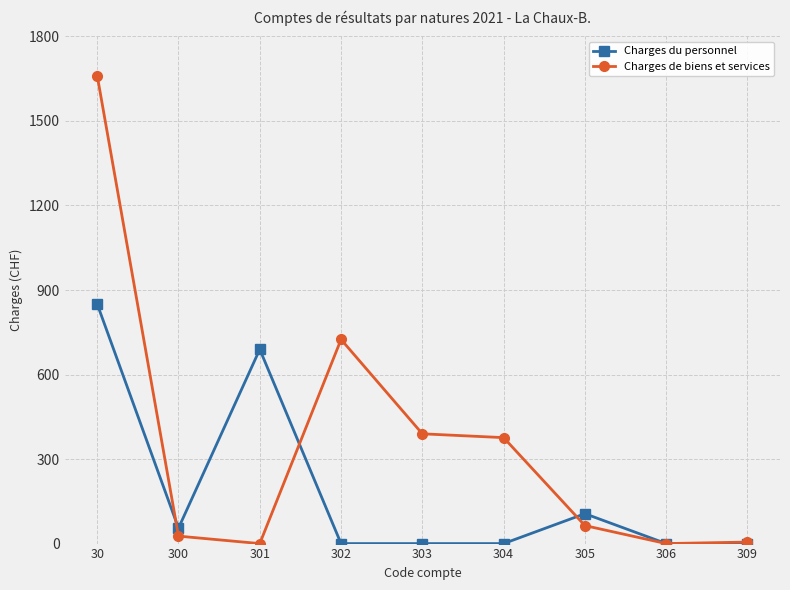

True or false: Charges du personnel has a value of 850.3 at 30.

True